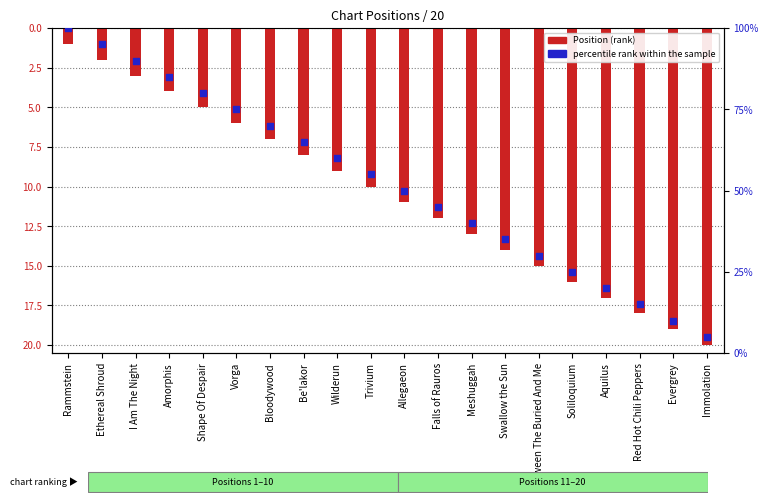

At which category is the sum across all series the highest?

Rammstein